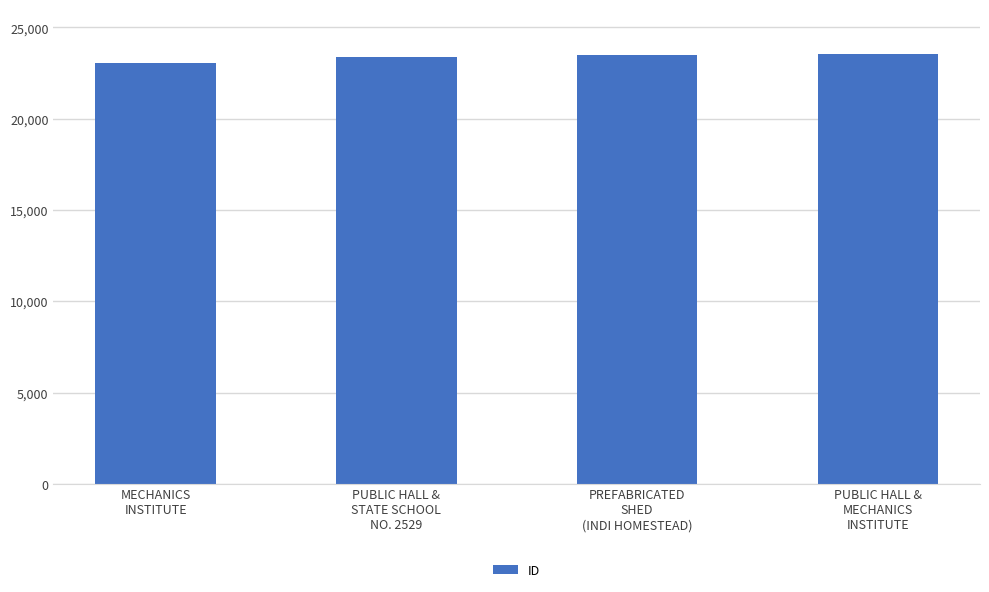

Between MECHANICS
INSTITUTE and PUBLIC HALL &
STATE SCHOOL
NO. 2529, which is larger?

PUBLIC HALL &
STATE SCHOOL
NO. 2529